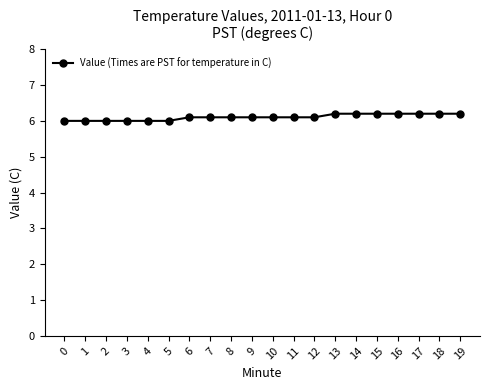

What is the greatest value displayed?

6.2